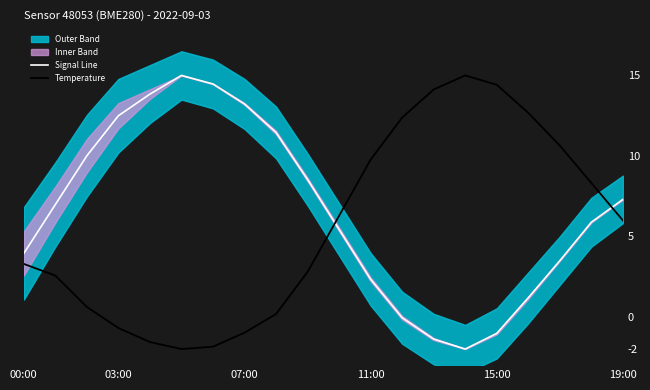

At 9, list the series in order from smallest to largest.

Temperature, Signal Line